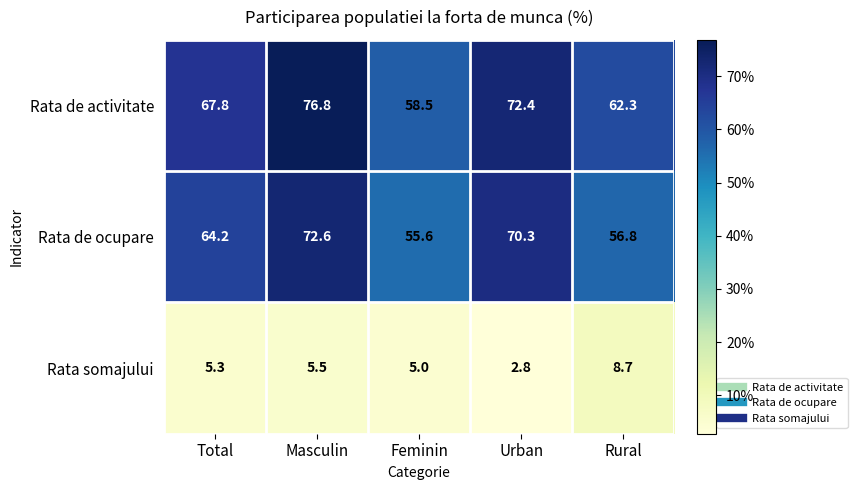

Is the value of Rata de activitate at Masculin greater than the value of Rata somajului at Feminin?

Yes